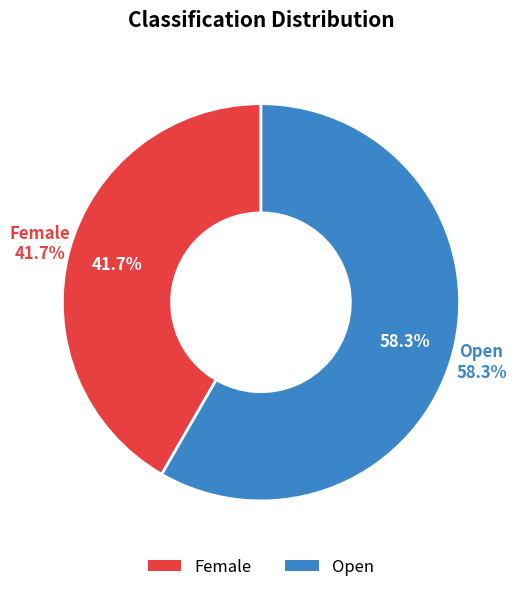

Which slice represents more than half of the pie?

Open